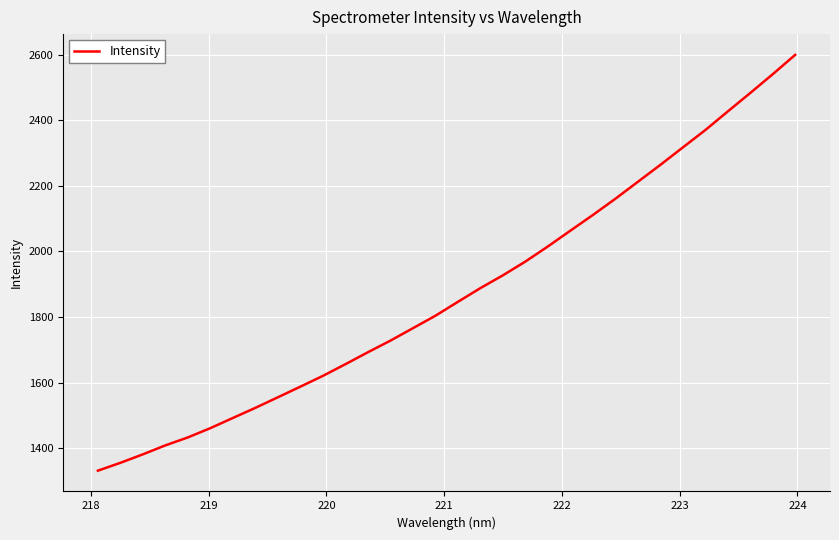

What is the maximum value shown in the chart?

2598.8